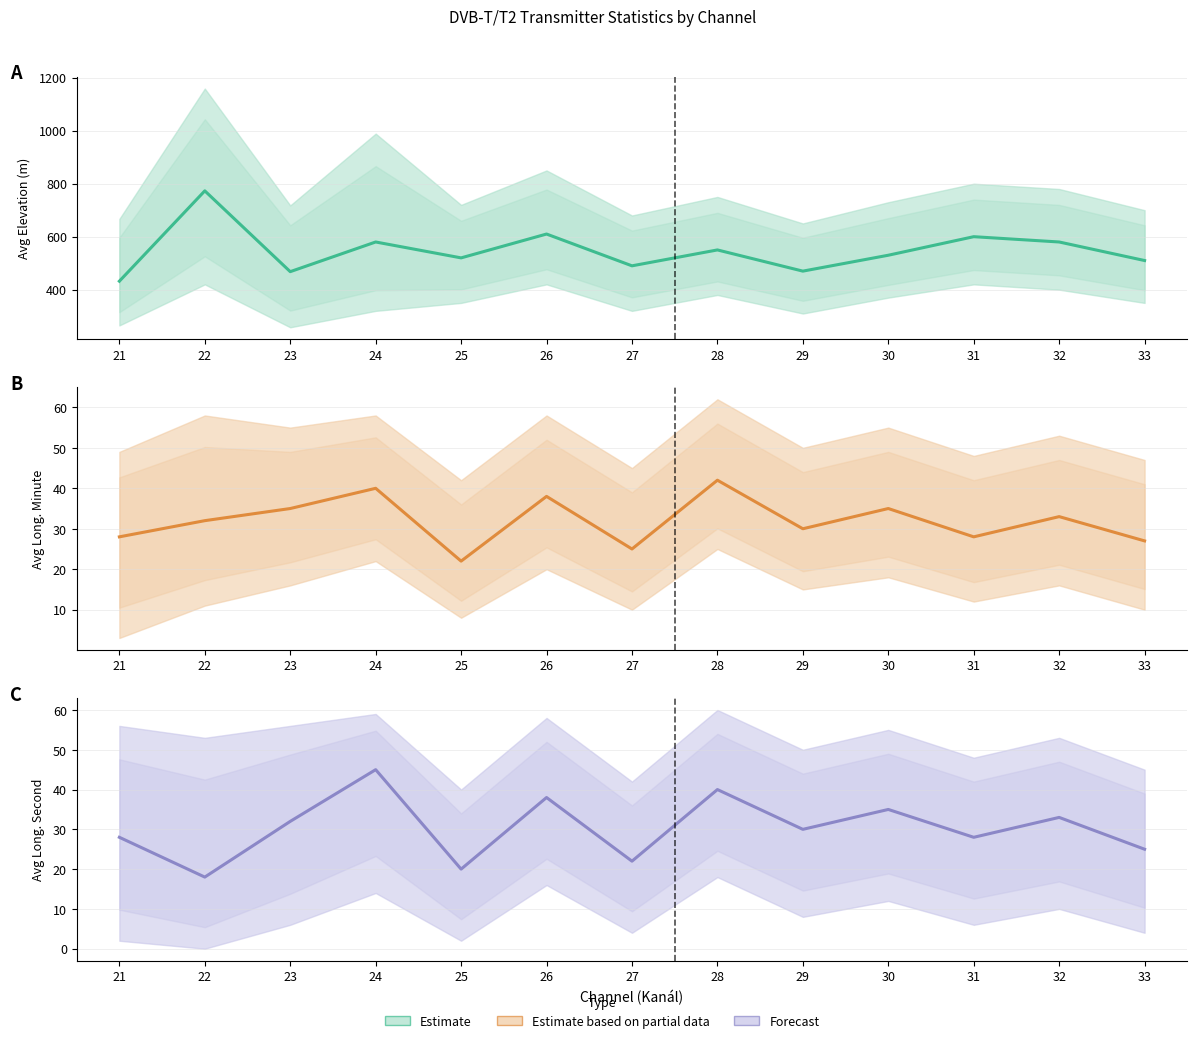

Which series has the largest total across all categories?

Avg Vyska nad morem